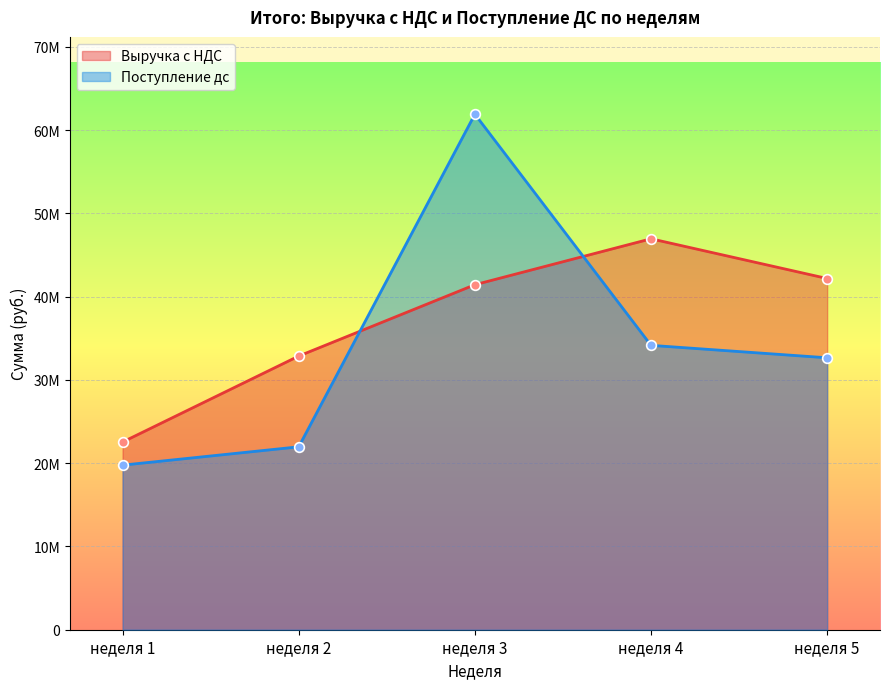

What is the value of the Поступление дс point at the 3rd from the left?

61903760